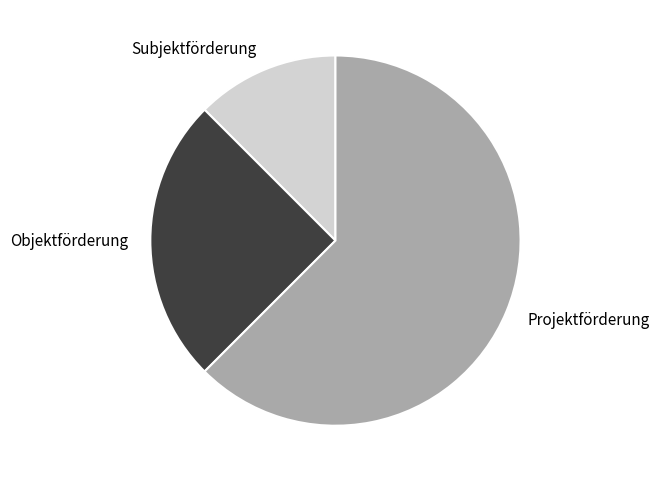

Is there any slice that represents more than half of the pie?

Yes